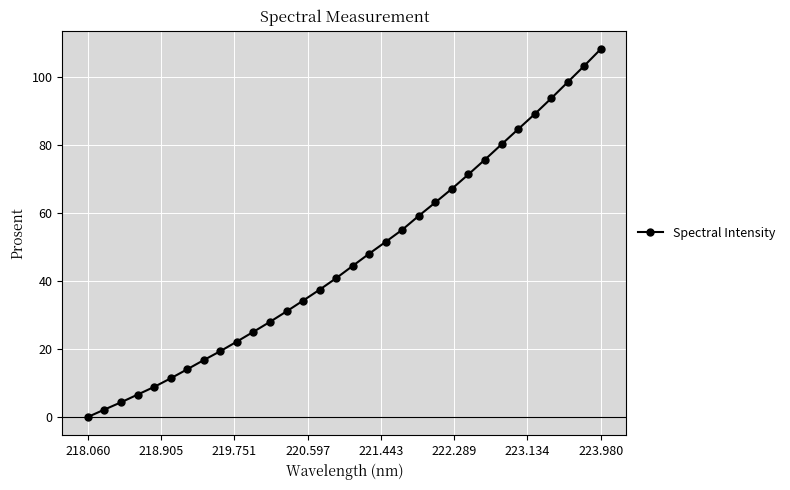

True or false: there are more than 2 points higher than both neighbors.

False